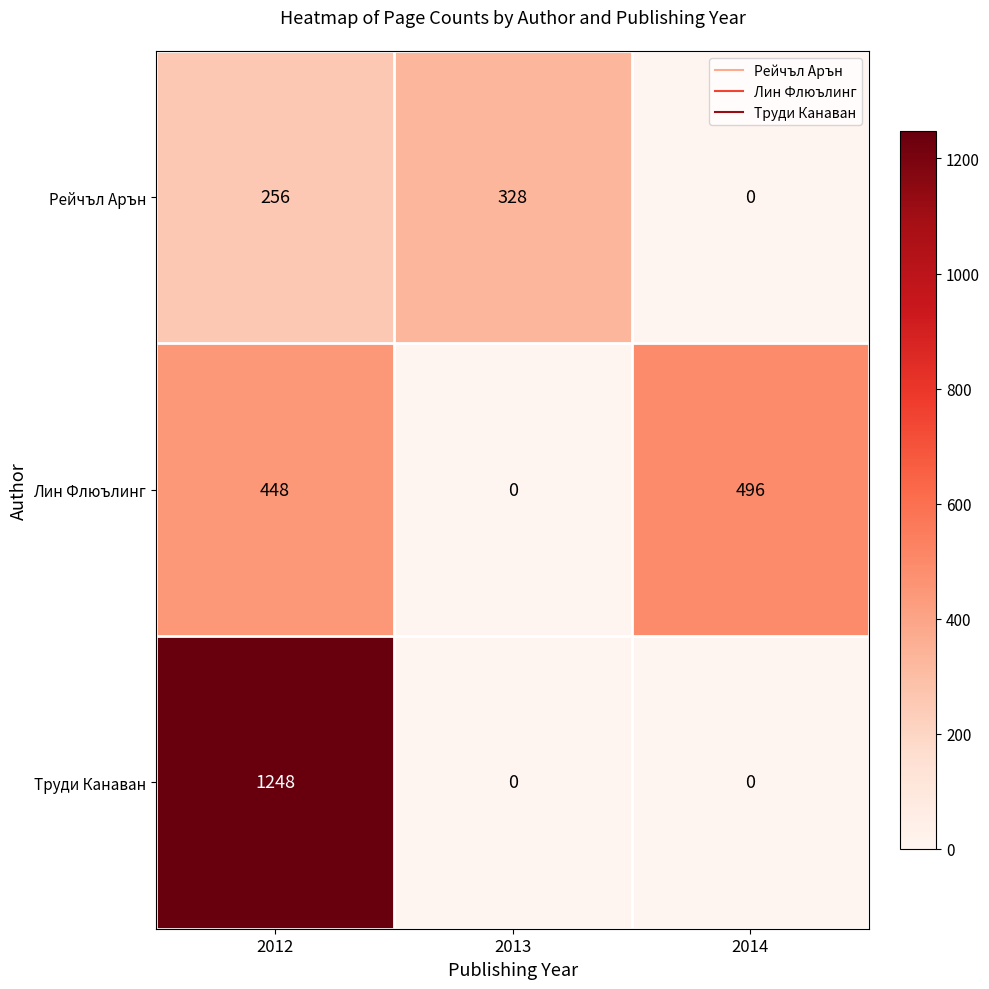

The Труди Канаван series shows -788 at 2013. True or false?

False